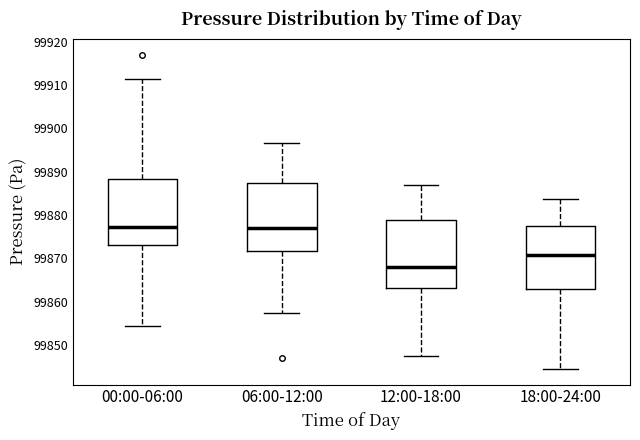

Reading left to right, transcribe this box plot: for each box, give where its median line is, the range the box spans, and where its two whiskers end, as read against the y-axis. The values are not printed on the chart, so give them approximately, as read against the axis.

00:00-06:00: median 99877, box 99873 to 99888, whiskers 99854 to 99911
06:00-12:00: median 99877, box 99872 to 99887, whiskers 99857 to 99897
12:00-18:00: median 99868, box 99863 to 99879, whiskers 99847 to 99887
18:00-24:00: median 99871, box 99863 to 99877, whiskers 99844 to 99884